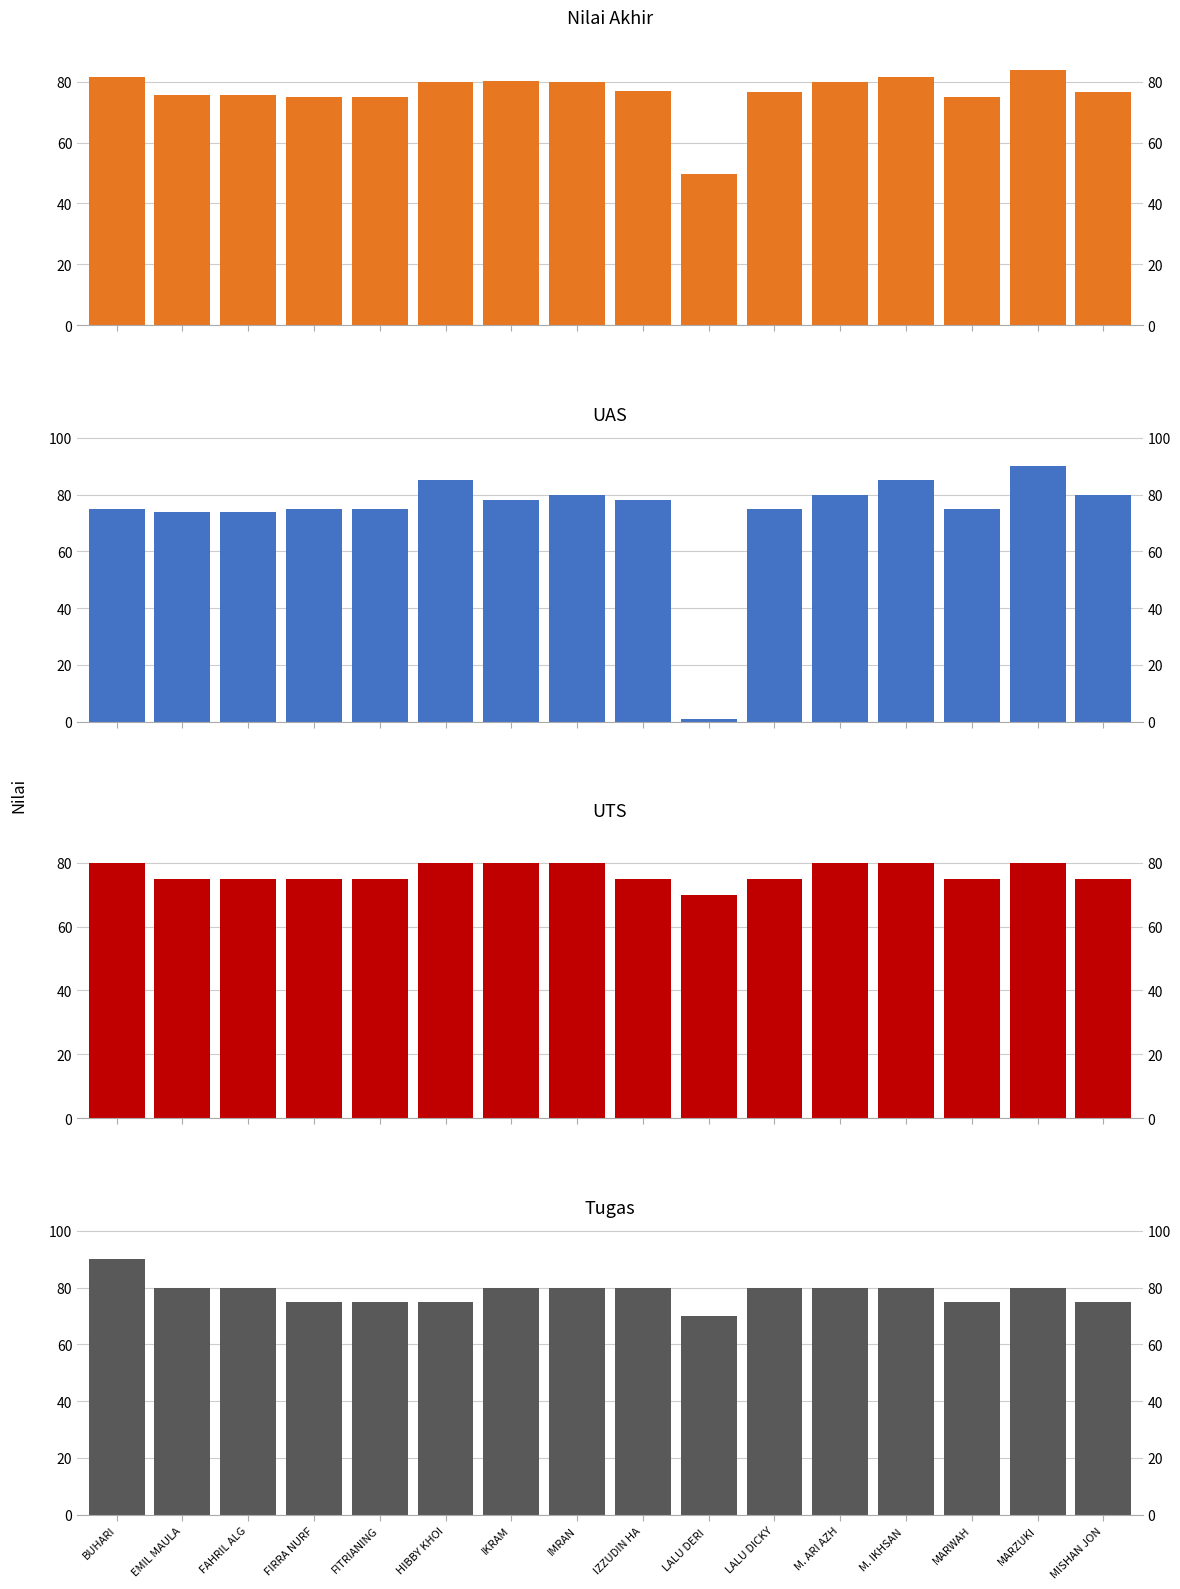

At how many categories does at least one series exceed 30?

16